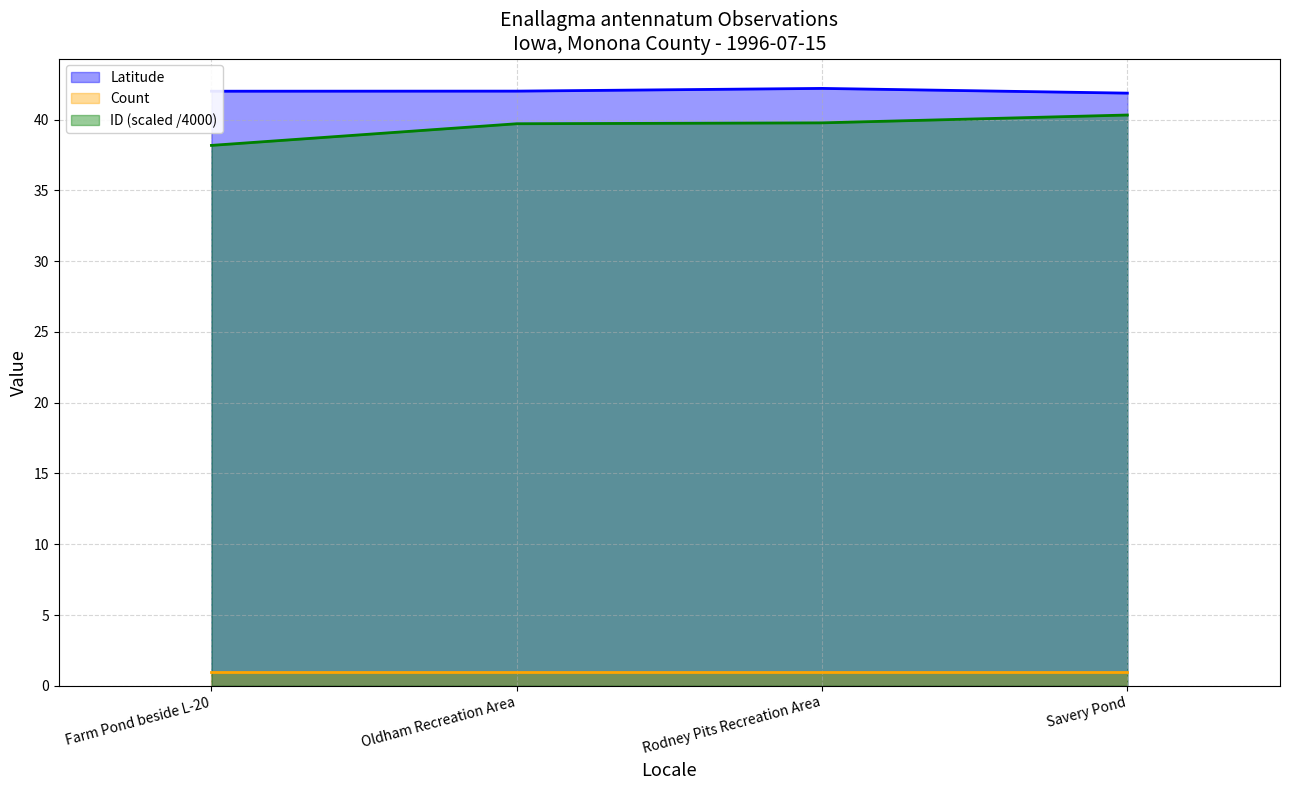

What is the label of the 2nd point from the left?

Oldham Recreation Area